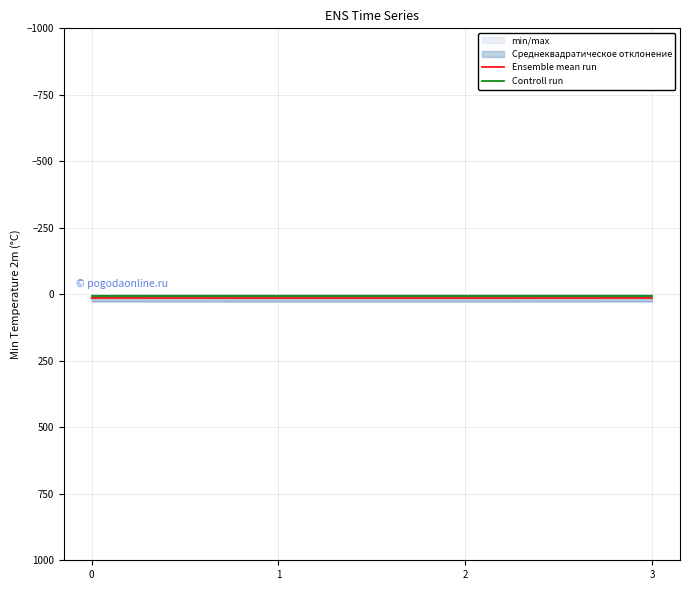

Reading right to left, extract all data points from this chart.

Ensemble mean run: 13.9	14.1	14.1	13.9
Controll run: 7.3	7.3	7.3	7.3